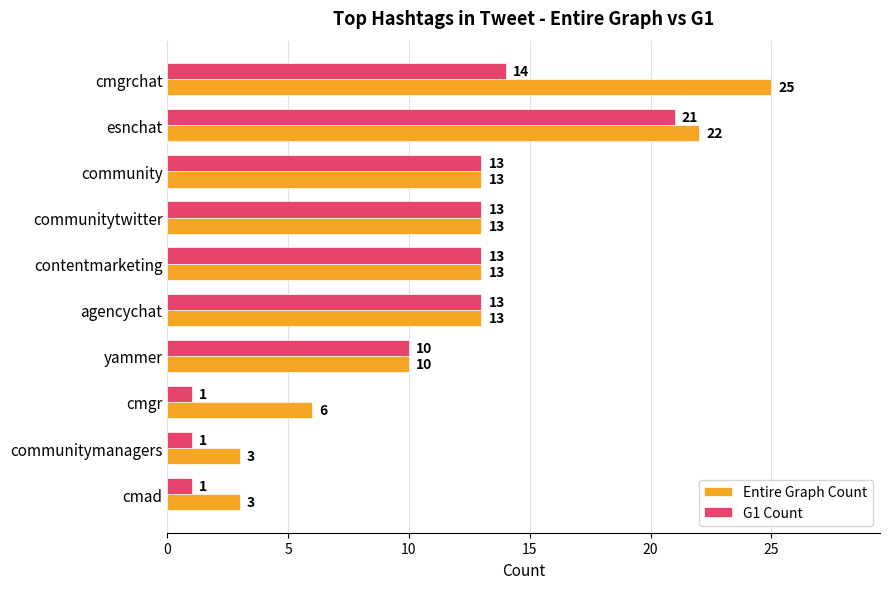

At which category is the sum across all series the highest?

esnchat